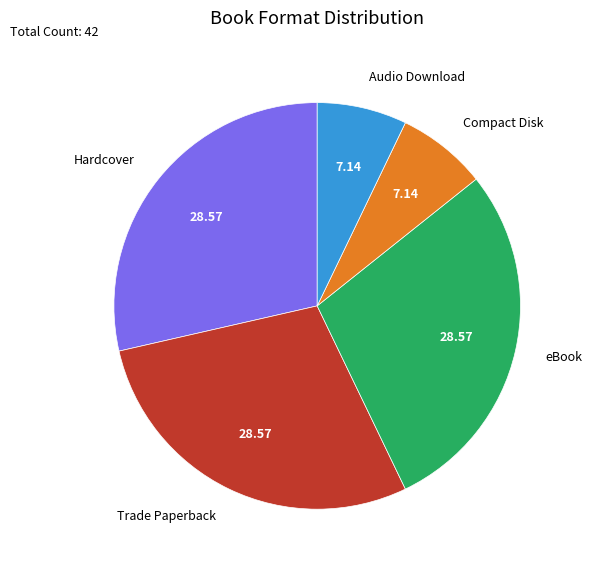

Does any single category account for the majority?

No